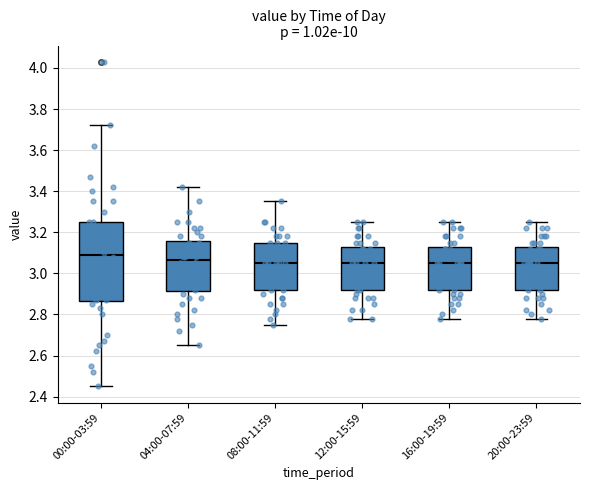

Reading left to right, read every box against the y-axis: the position of its median line, the range the box covers, and the ends of its whiskers. The values are not printed on the chart, so give them approximately, as read against the axis.

00:00-03:59: median 3.10, box 2.86 to 3.26, whiskers 2.46 to 3.72
04:00-07:59: median 3.06, box 2.92 to 3.16, whiskers 2.66 to 3.42
08:00-11:59: median 3.06, box 2.92 to 3.16, whiskers 2.76 to 3.36
12:00-15:59: median 3.06, box 2.92 to 3.12, whiskers 2.78 to 3.26
16:00-19:59: median 3.06, box 2.92 to 3.12, whiskers 2.78 to 3.26
20:00-23:59: median 3.06, box 2.92 to 3.12, whiskers 2.78 to 3.26